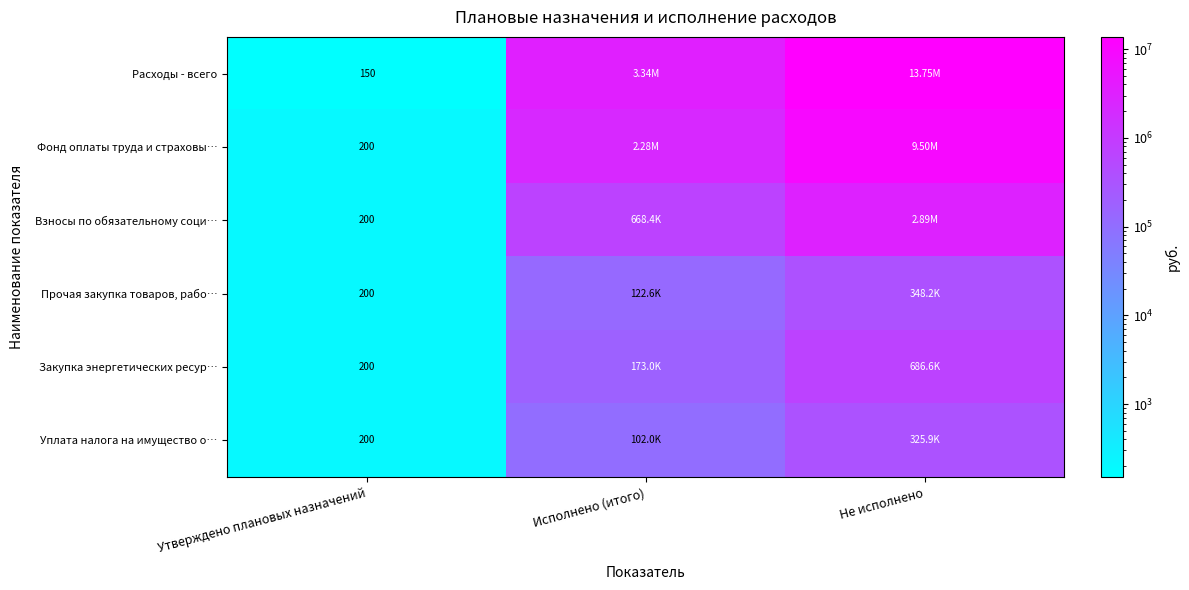

Is the value of Расходы - всего at Не исполнено greater than the value of Закупка энергетических ресур… at Исполнено (итого)?

Yes